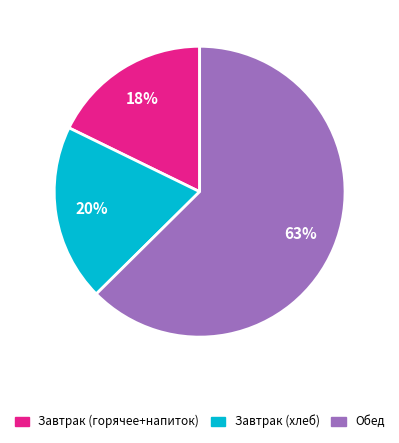

How many segments does this pie chart have?

3